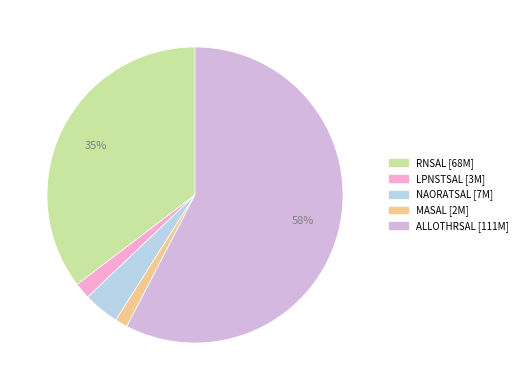

What is the largest slice in the pie chart?

ALLOTHRSAL